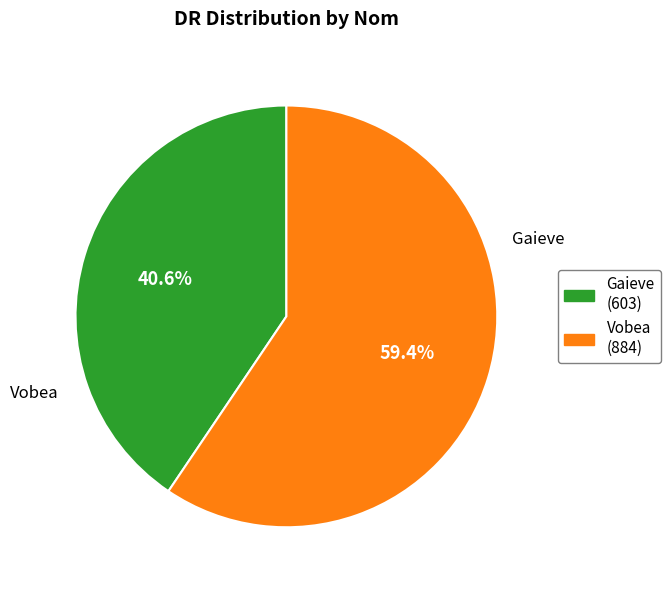

To the nearest percent, what percentage of the pie is Vobea?

59%